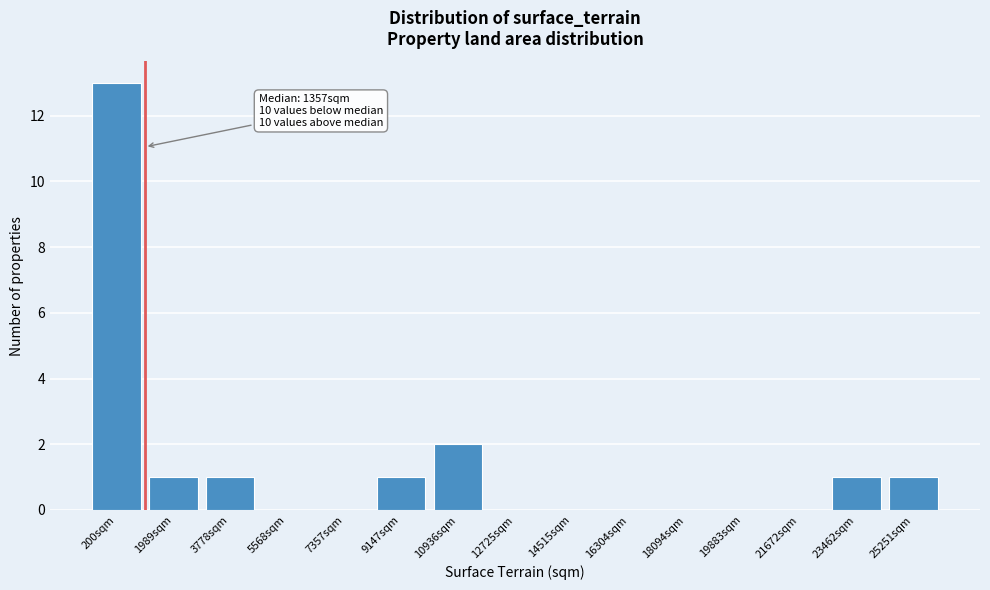

Reading left to right, list all the values displayed in this chart.

200sqm=13	1989sqm=1	3778sqm=1	5568sqm=0	7357sqm=0	9147sqm=1	10936sqm=2	12725sqm=0	14515sqm=0	16304sqm=0	18094sqm=0	19883sqm=0	21672sqm=0	23462sqm=1	25251sqm=1